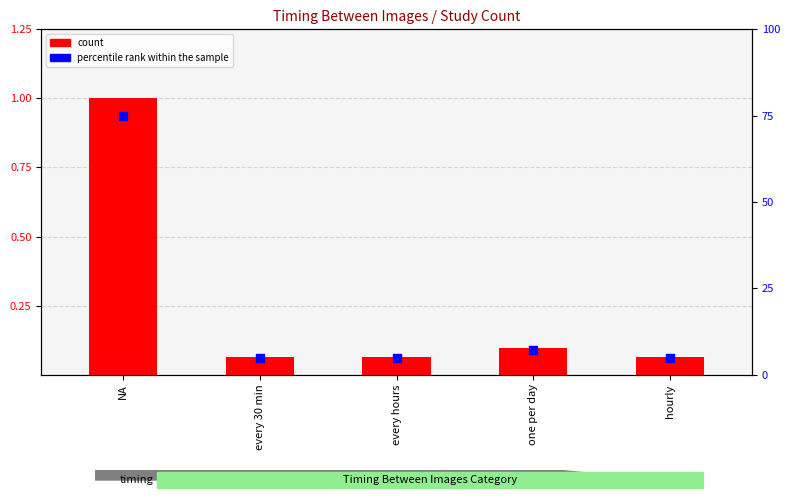

What are all the series names shown in the legend?

count, percentile rank within the sample